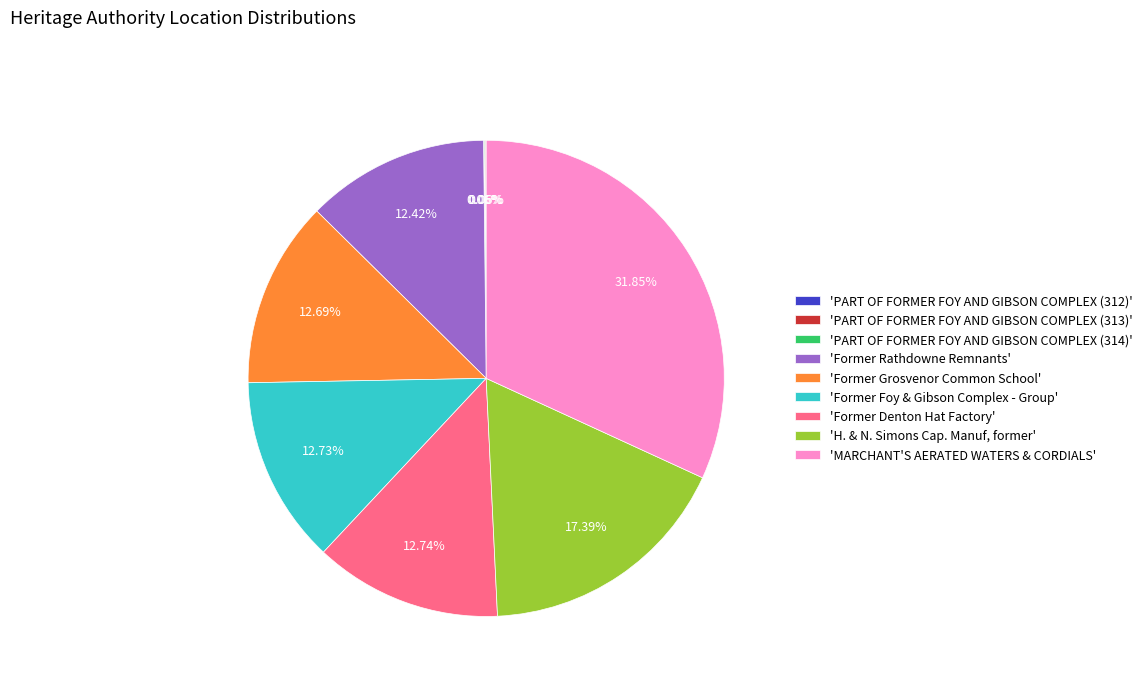

Which category has the biggest portion of the pie?

'MARCHANT'S AERATED WATERS & CORDIALS'